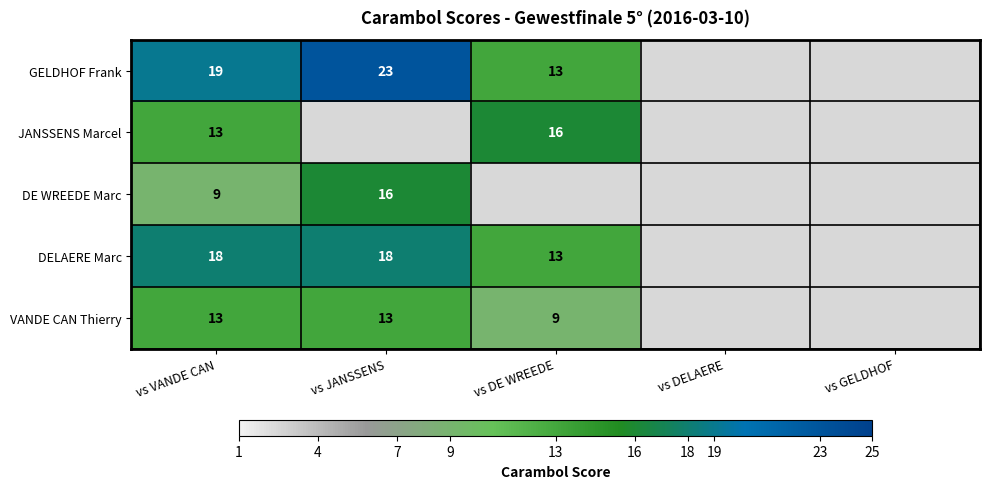

What is the total value across all series at vs VANDE CAN?

72